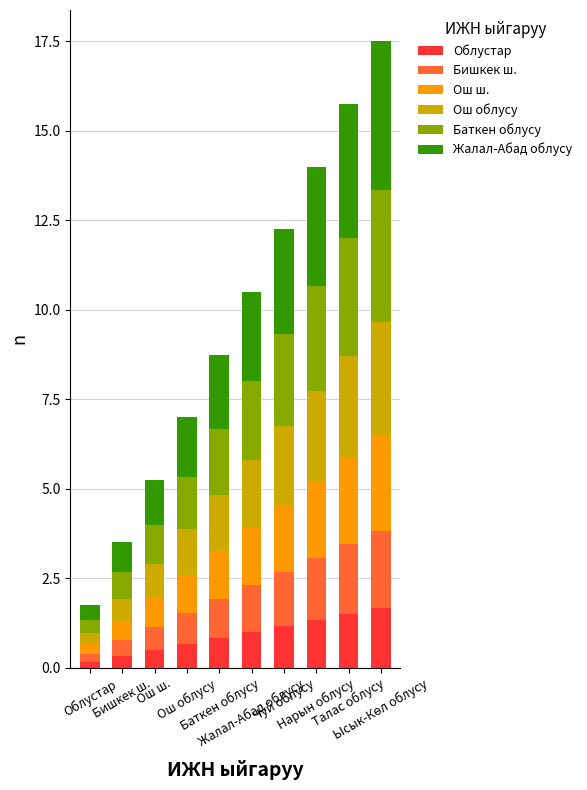

Is it true that Ош облусу equals 1.3 at Ош облусу?

True